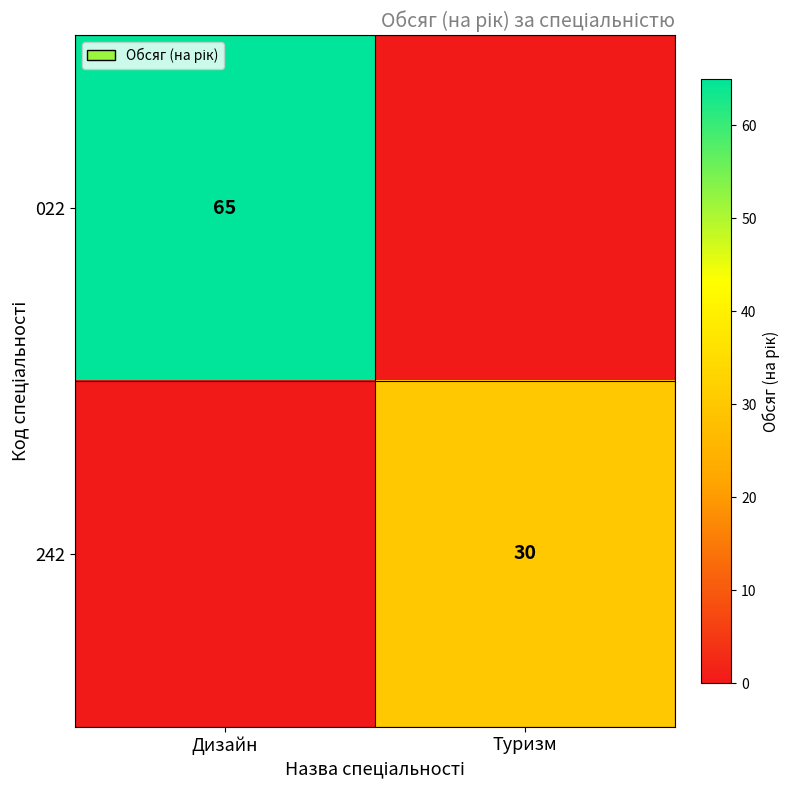

At which label does 022 reach its minimum?

Туризм